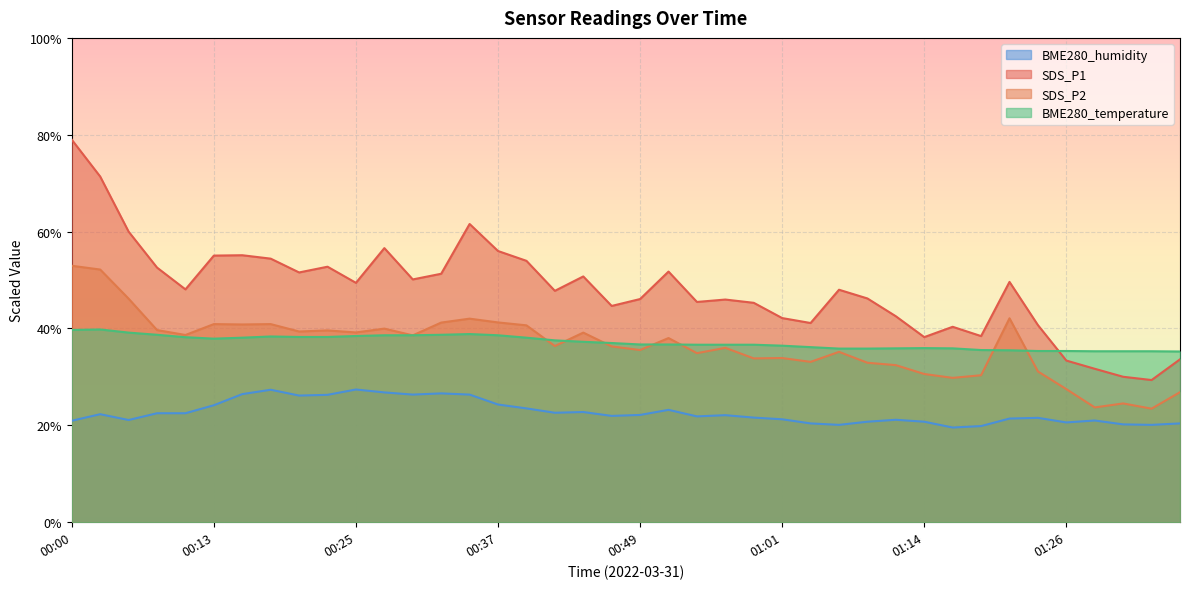

At which category does SDS_P1 reach its first local peak?

00:15